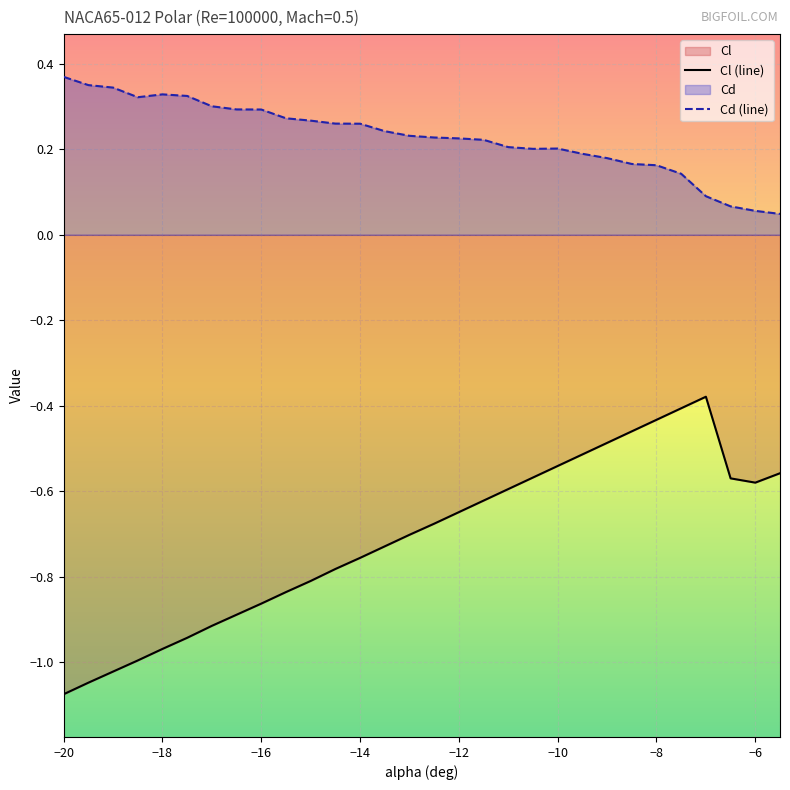

Rank the categories by Cl value from lowest to highest.

-20, -19.5, -19, -18.5, -18, -17.5, -17, -16.5, -16, -15.5, -15, -14.5, -14, -13.5, -13, -12.5, -12, -11.5, -11, -6, -6.5, -10.5, -5.5, -10, -9.5, -9, -8.5, -8, -7.5, -7